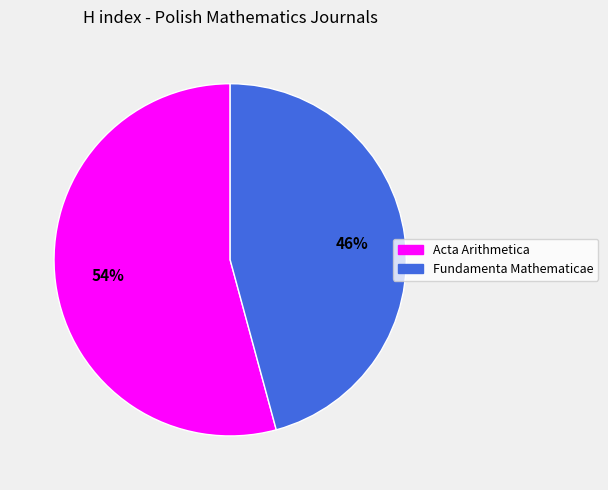

Which slice is the smallest?

Fundamenta Mathematicae